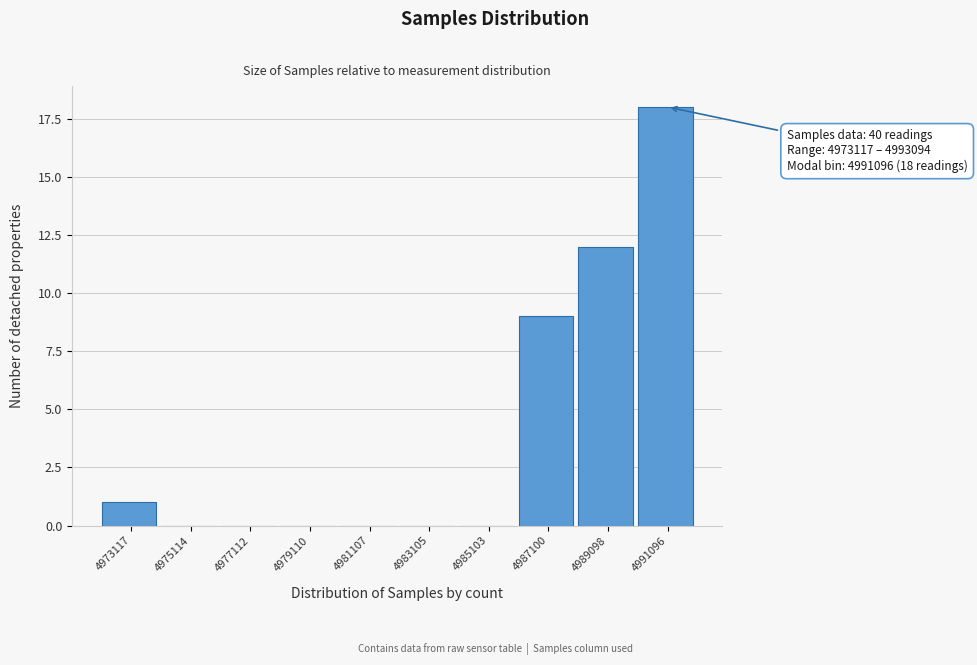

Reading left to right, what are all the values shown in this chart?

4973117=1	4975114=0	4977112=0	4979110=0	4981107=0	4983105=0	4985103=0	4987100=9	4989098=12	4991096=18